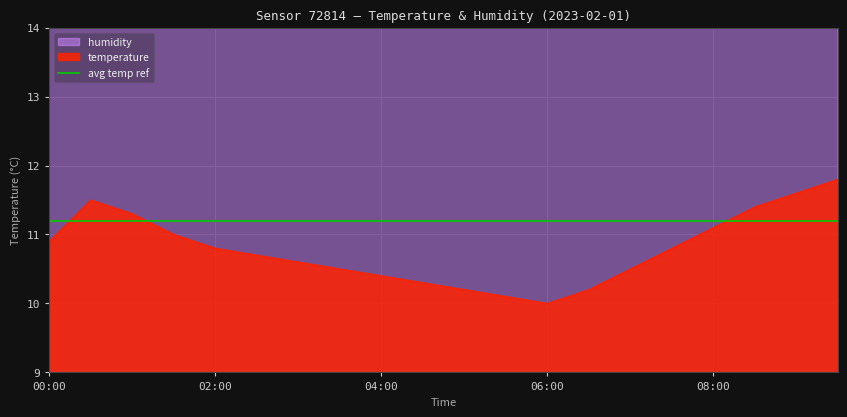

At which label does humidity reach its peak?

01:30